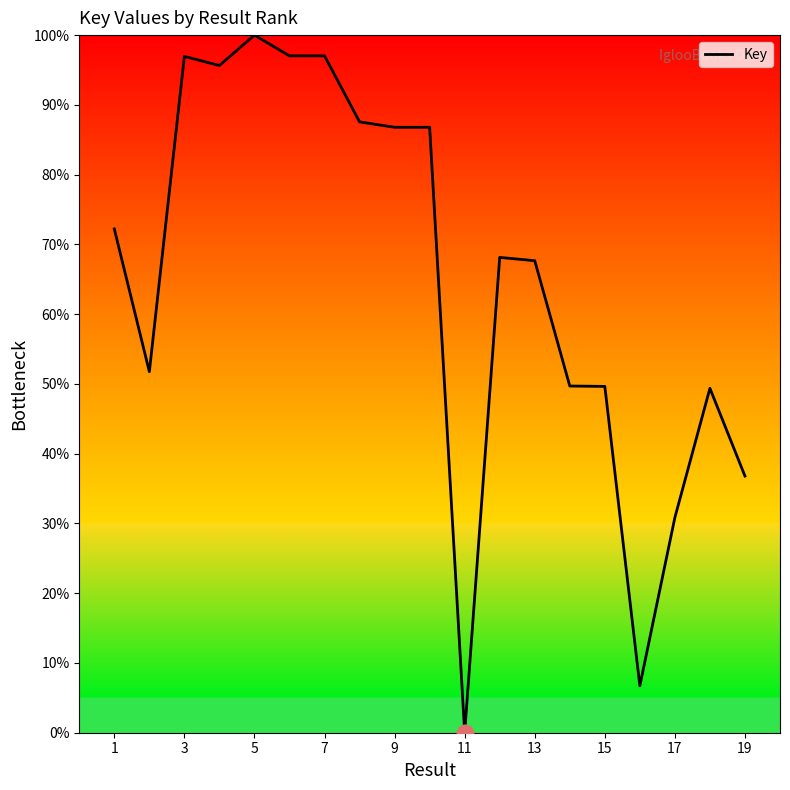

What is the difference between the maximum and minimum values?

100.0